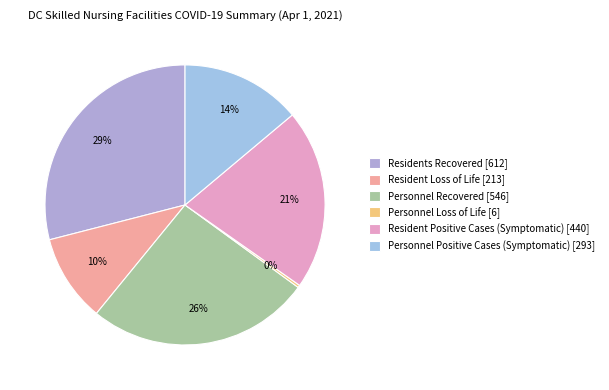

Does any single category account for the majority?

No